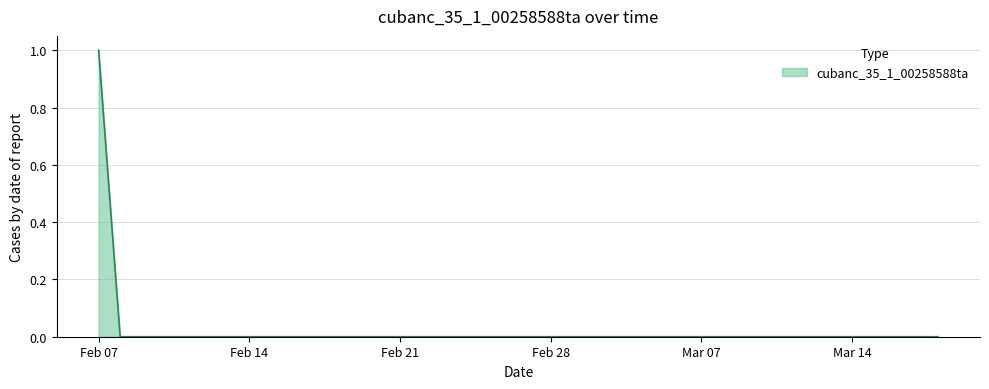

True or false: the data has more than 2 interior local peaks.

False